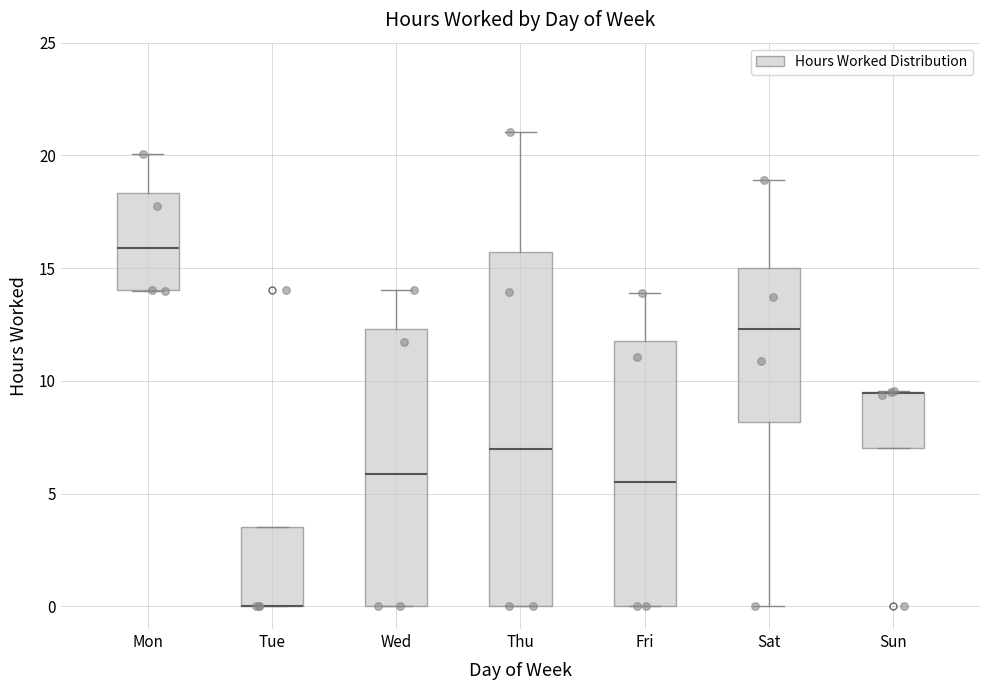

Where is the upper edge of the box for Wed on the y-axis? The values are not printed on the chart, so give them approximately, as read against the axis.

12.5